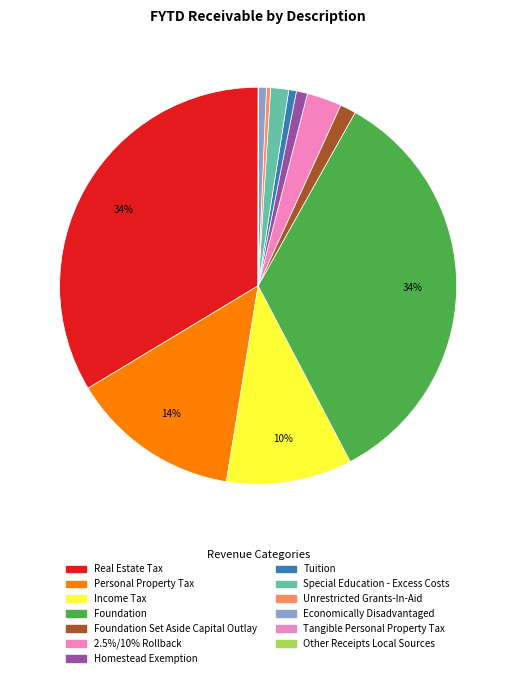

To the nearest percent, what is the average slice percentage?

8%